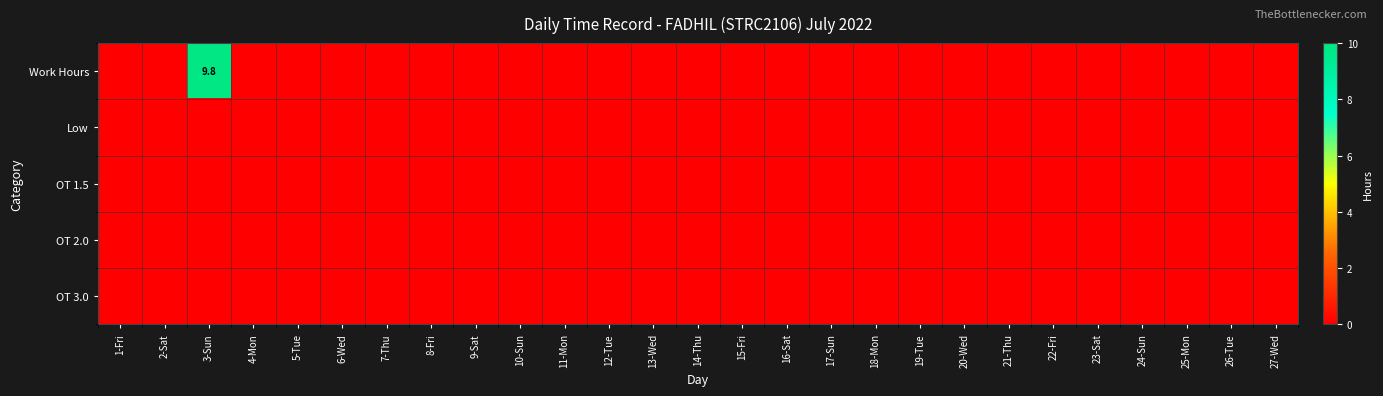

Count the number of categories in the chart.

27